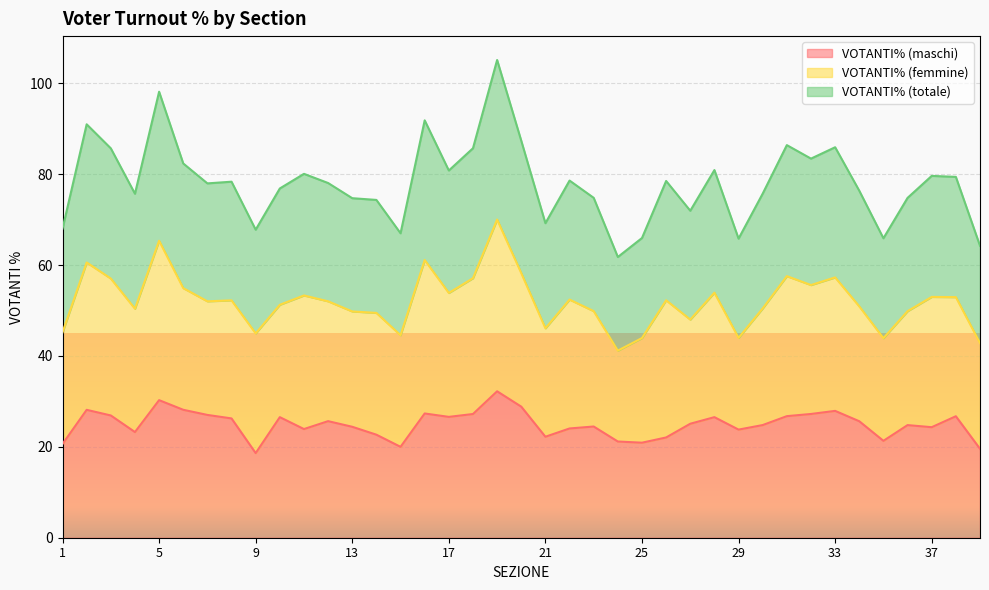

What is the value of the VOTANTI% (totale) point at the 39th from the left?

64.2